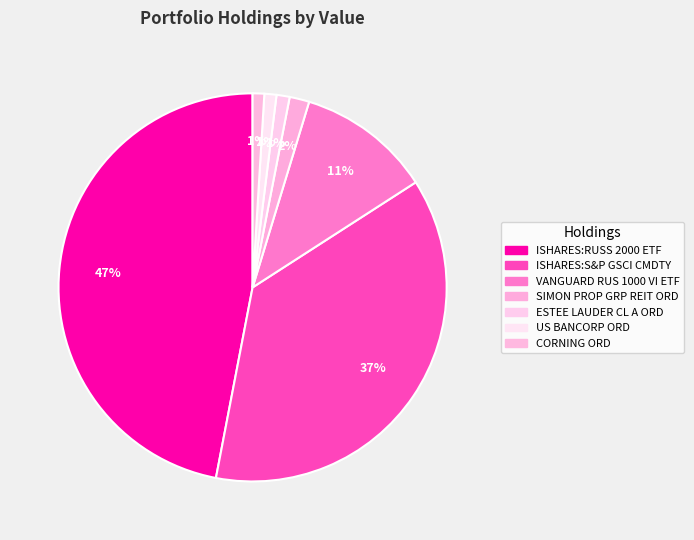

True or false: SIMON PROP GRP REIT ORD accounts for 8% of the total.

False